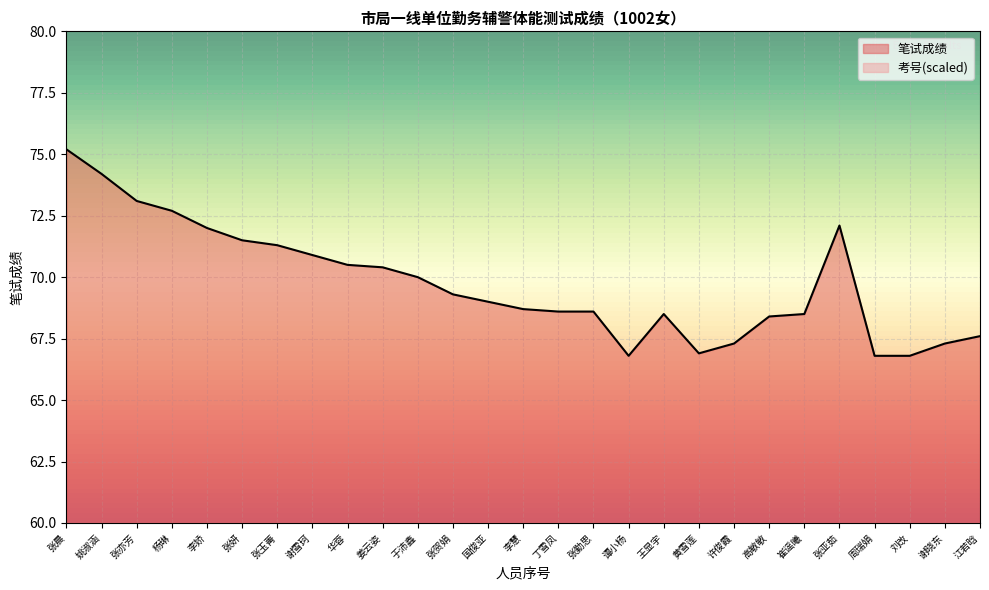

List the series in order of their overall mean, lowest first.

考号(scaled), 笔试成绩